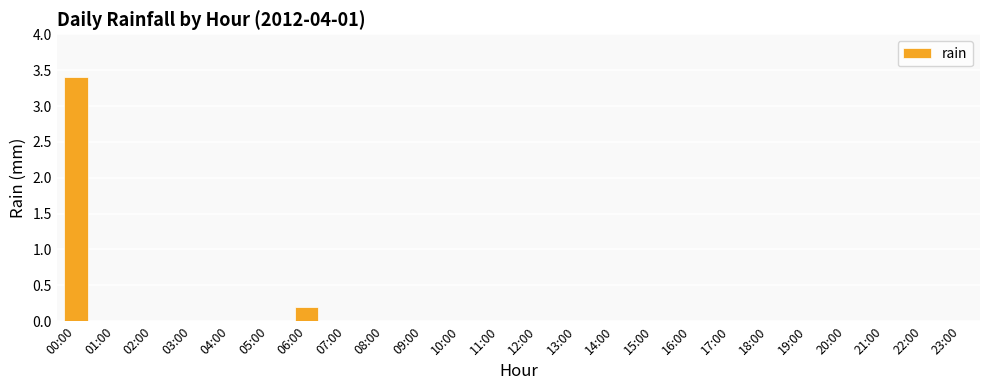

What is the sum of the values at 13:00 and 06:00?

0.2